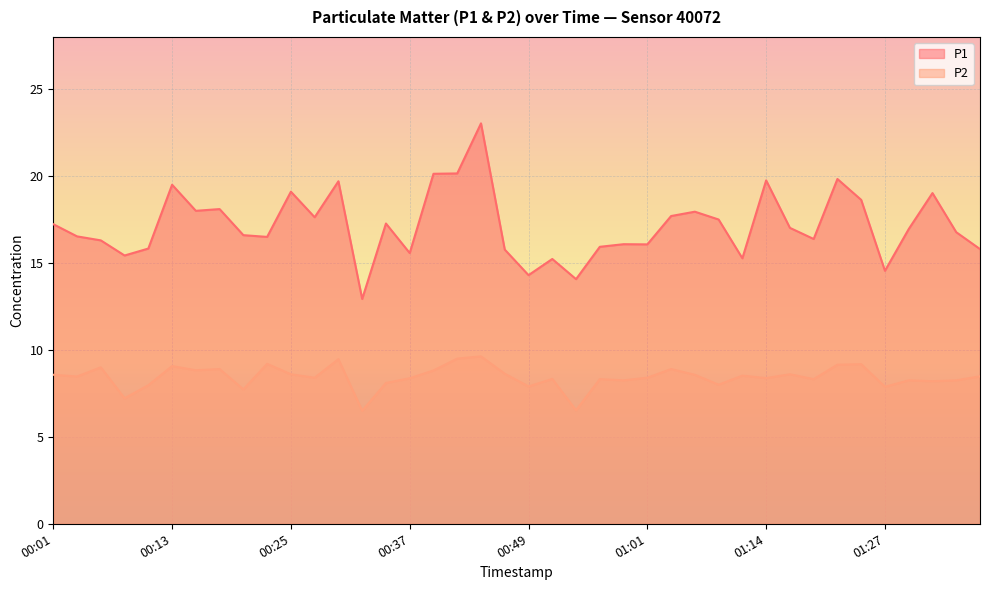

What value does the P1 series have at 00:54?

14.1